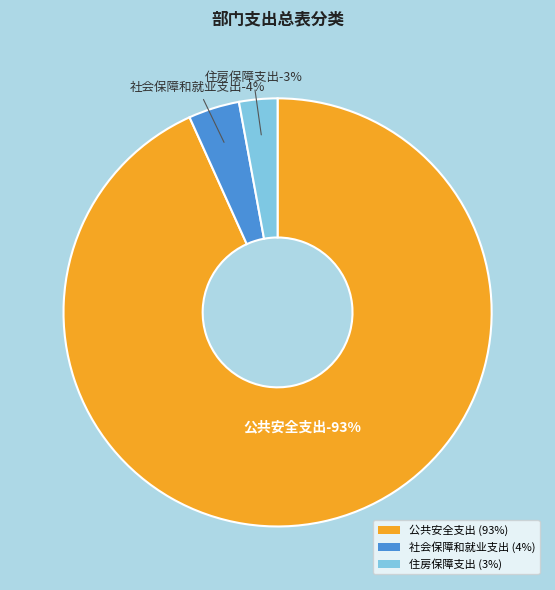

Is it true that 公共安全支出 is 99% of the pie?

False